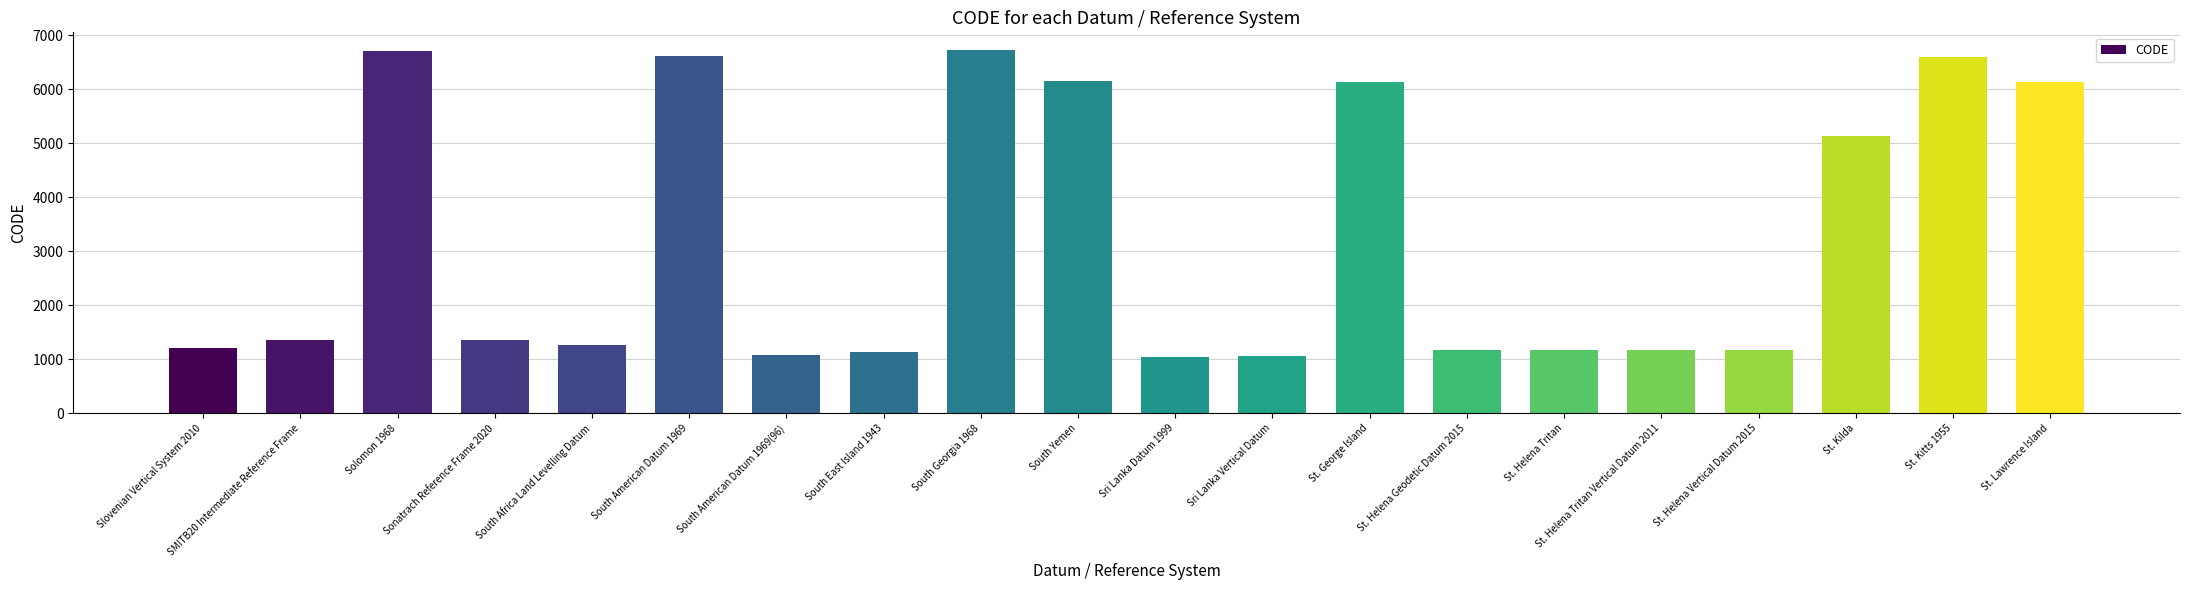

Is it true that the value at St. Helena Geodetic Datum 2015 is 1174?

True